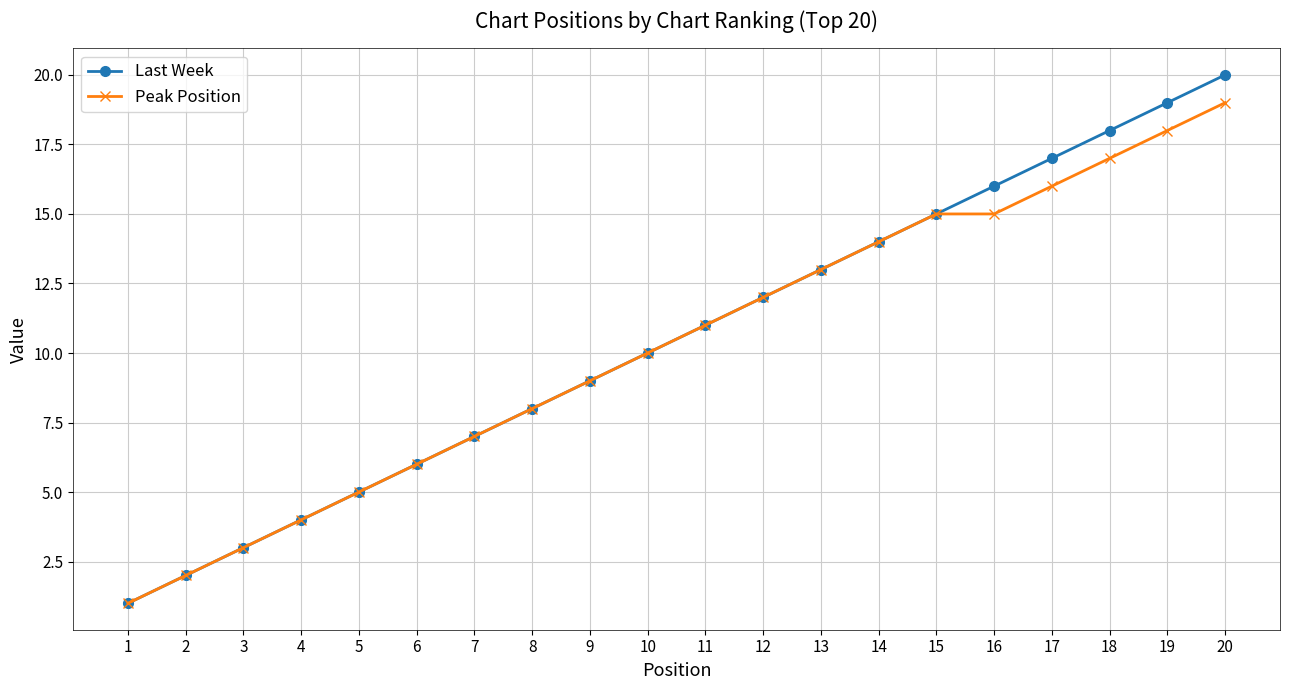

Reading left to right, list all the values displayed in this chart.

Last Week: 1	2	3	4	5	6	7	8	9	10	11	12	13	14	15	16	17	18	19	20
Peak Position: 1	2	3	4	5	6	7	8	9	10	11	12	13	14	15	15	16	17	18	19